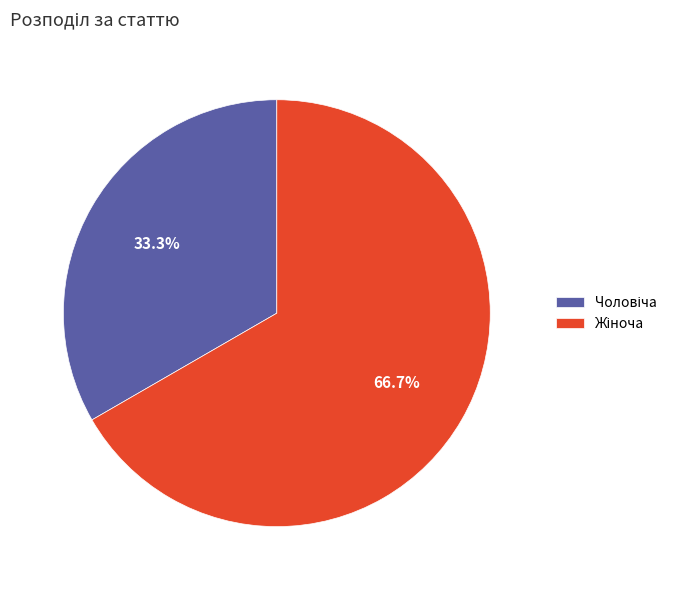

Does any single category account for the majority?

Yes